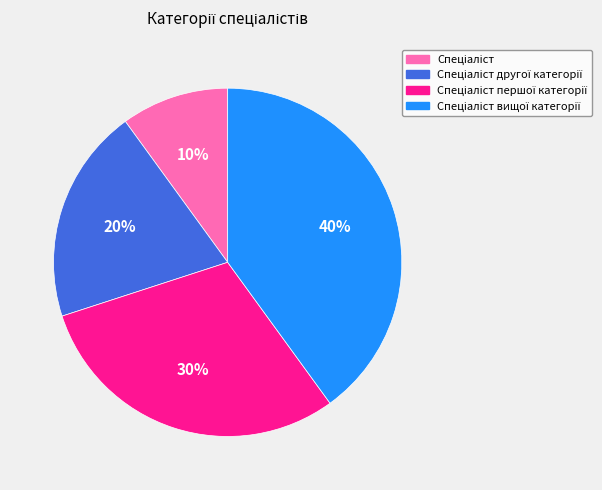

Is there any slice that represents more than half of the pie?

No